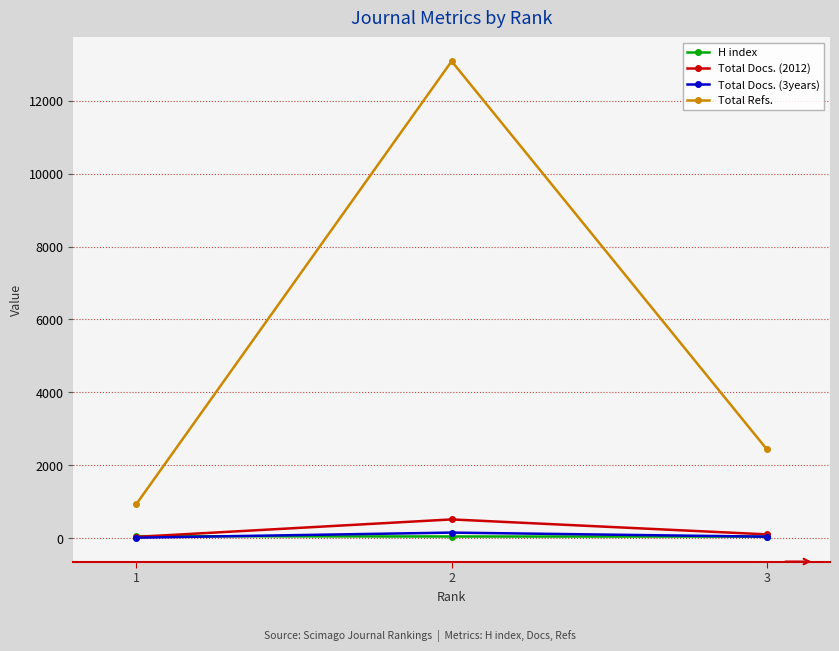

What is the greatest value displayed?

13088